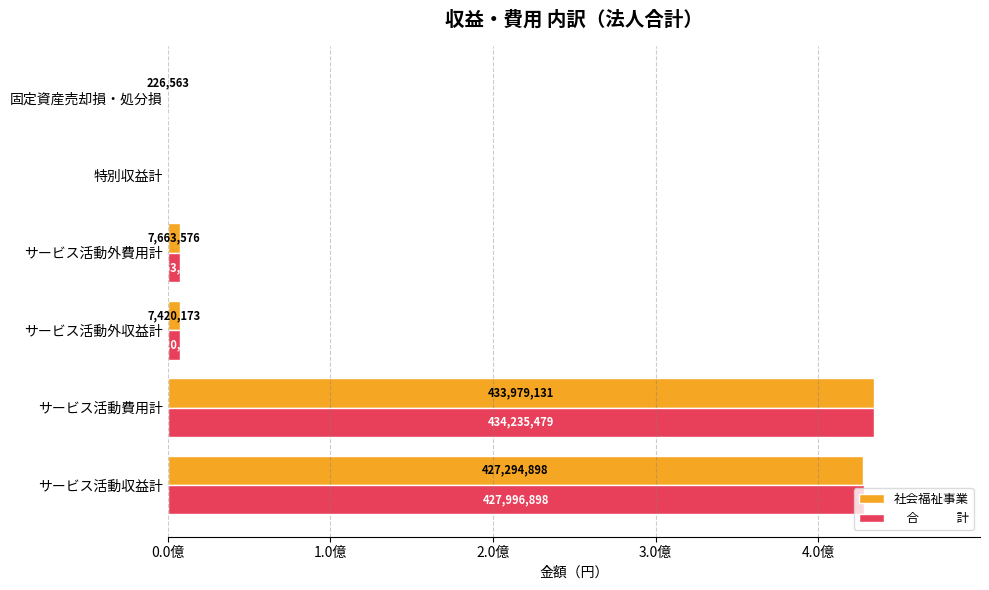

What is the value of the 社会福祉事業 bar at the 4th from the left?

7663576